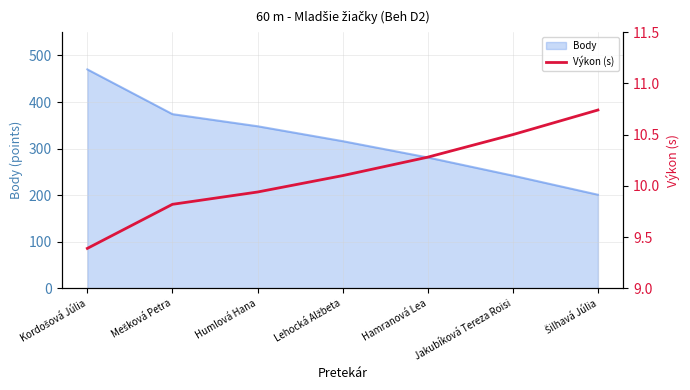

Is it true that Body equals 175 at Humlová Hana?

False